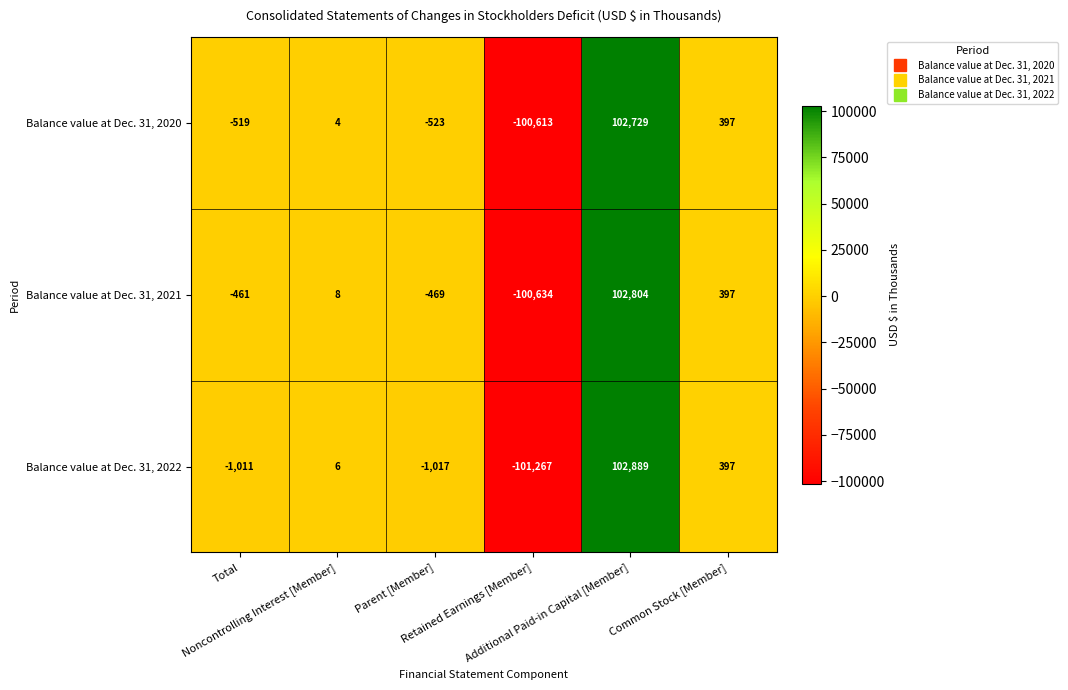

Rank the series by their maximum value, from highest to lowest.

Balance value at Dec. 31, 2022, Balance value at Dec. 31, 2021, Balance value at Dec. 31, 2020